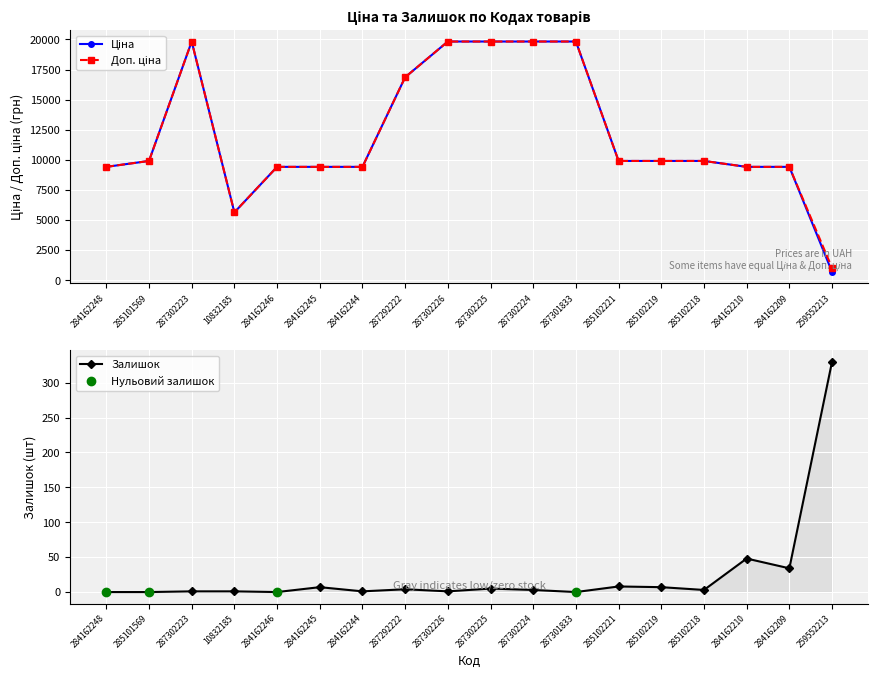

How many distinct data groups are displayed?

3